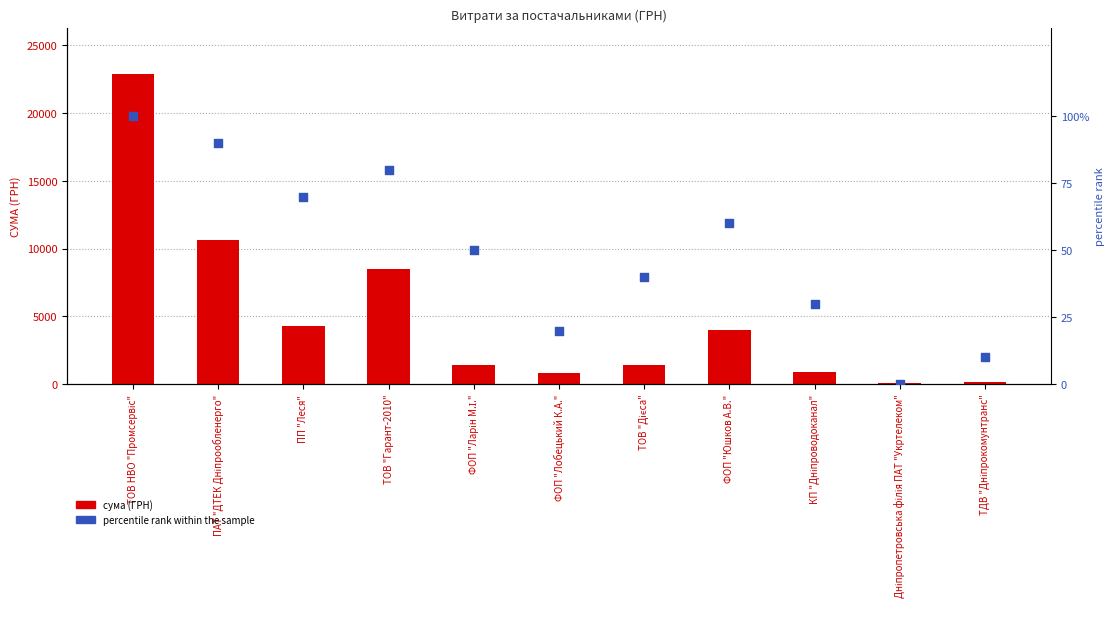

What are all the series names shown in the legend?

сума (ГРН), percentile rank within the sample